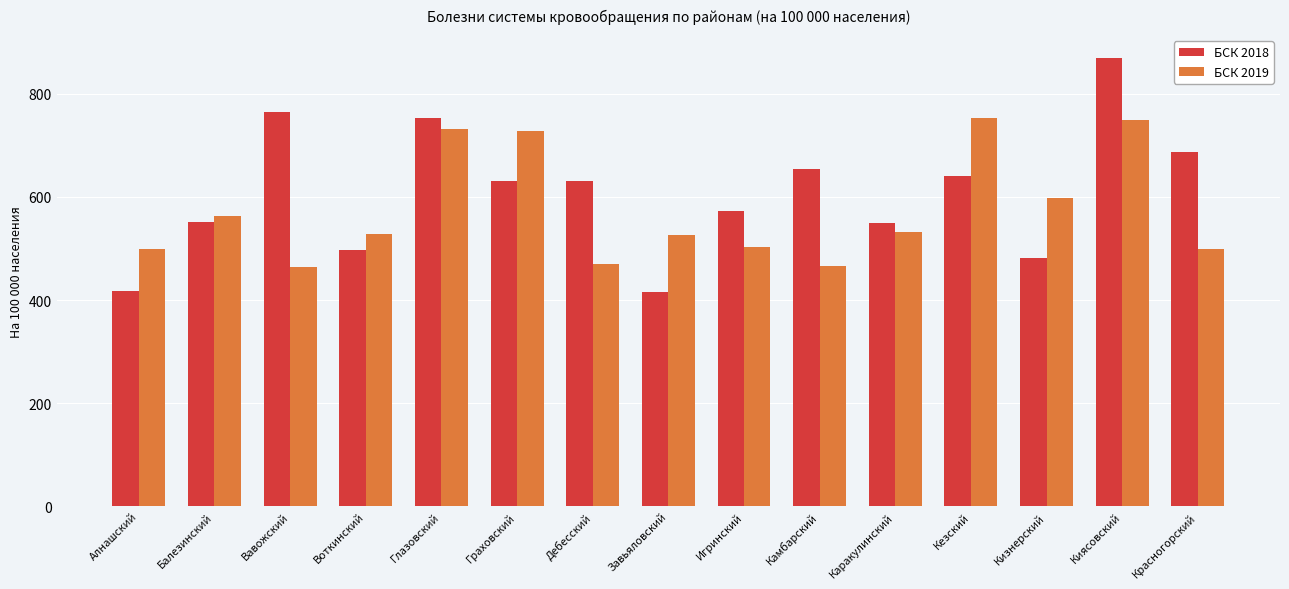

Are the bars grouped side by side (vs. stacked)?

Yes